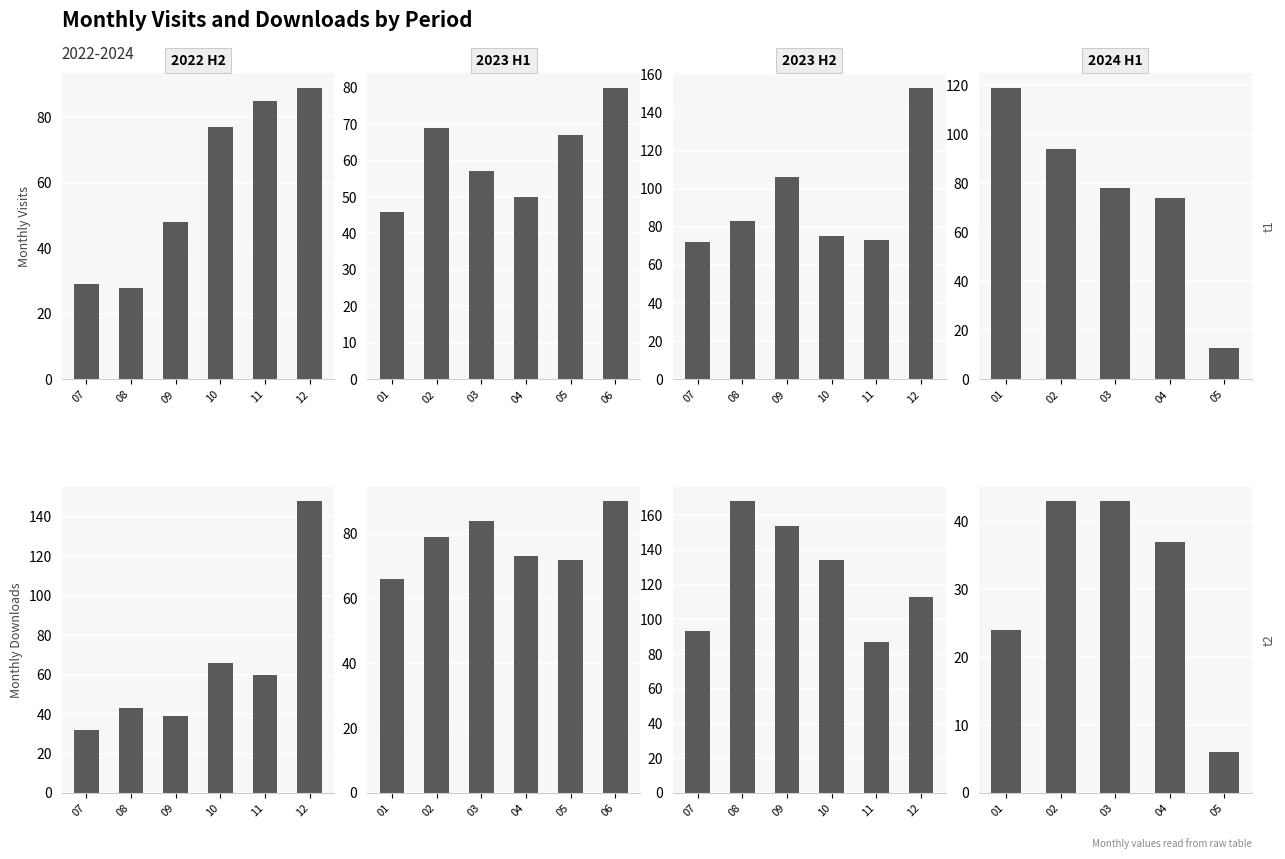

What is the value of the monthly_visit bar at the 6th from the left?

89